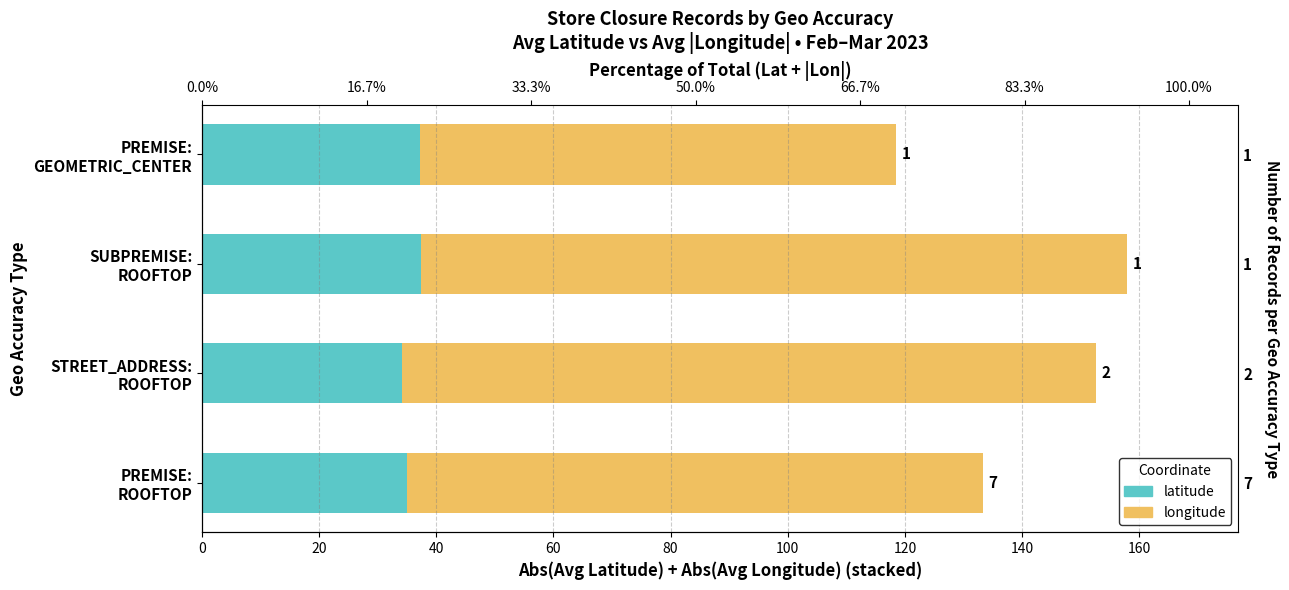

Is it true that latitude equals 14.8 at PREMISE: GEOMETRIC_CENTER?

False